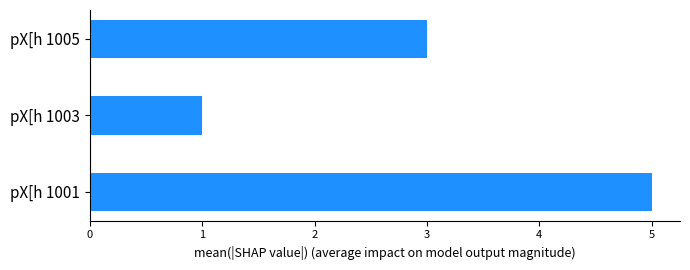

Reading top to bottom, list all the values displayed in this chart.

3	1	5